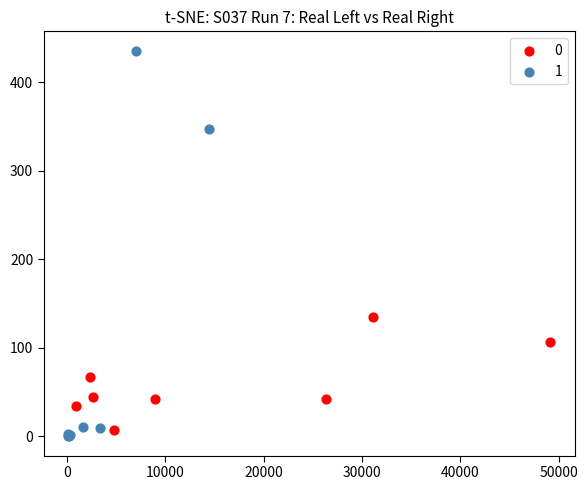

What are all the series names shown in the legend?

0, 1